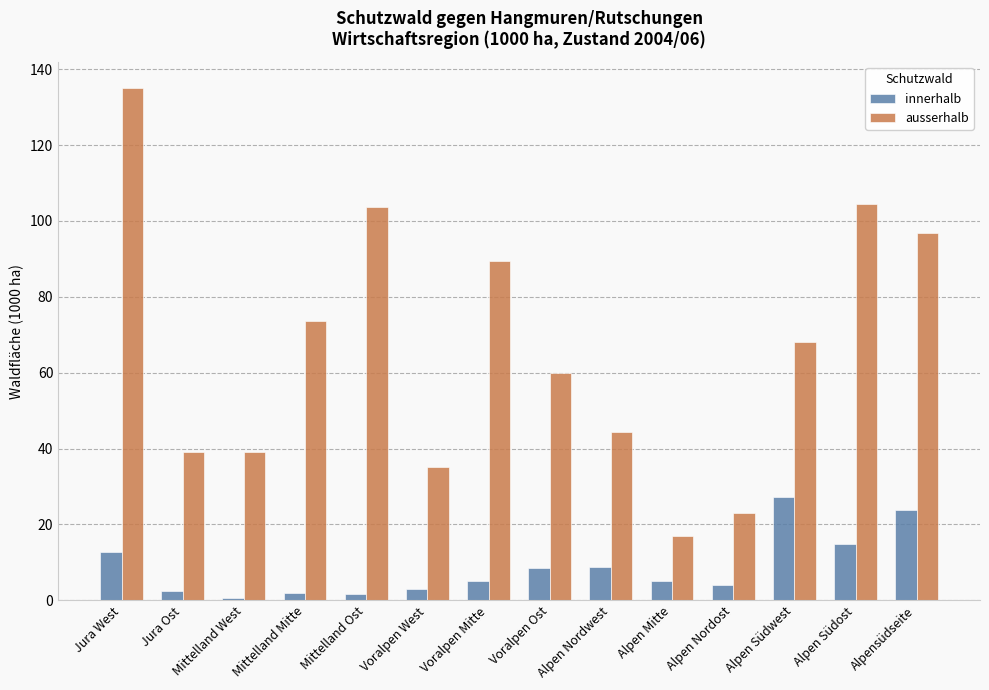

What is the sum of all innerhalb values?

120.2